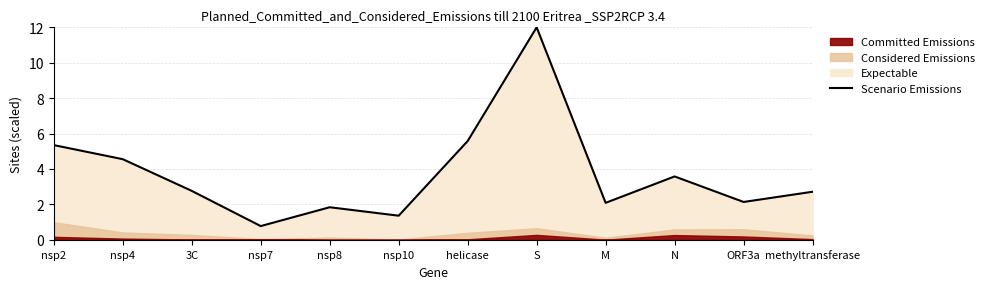

How many data points are less than 2?

3